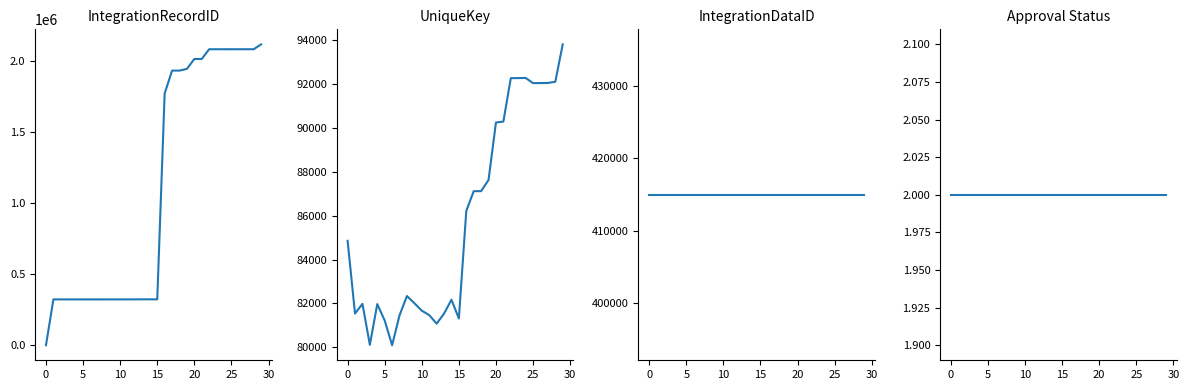

Is this an area chart (filled region under the line)?

No